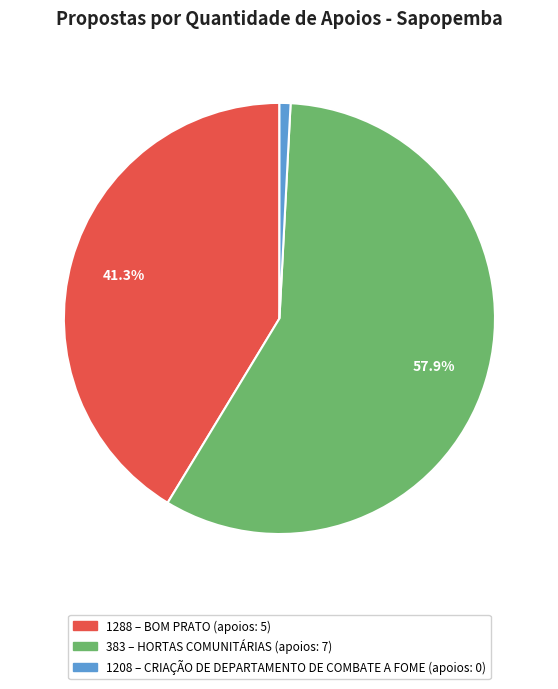

To the nearest percent, what percentage of the pie is 383?

58%